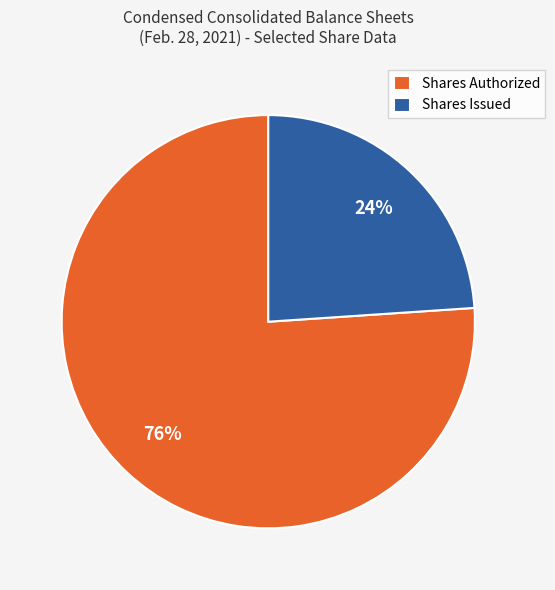

Between Shares Issued and Shares Authorized, which is larger?

Shares Authorized